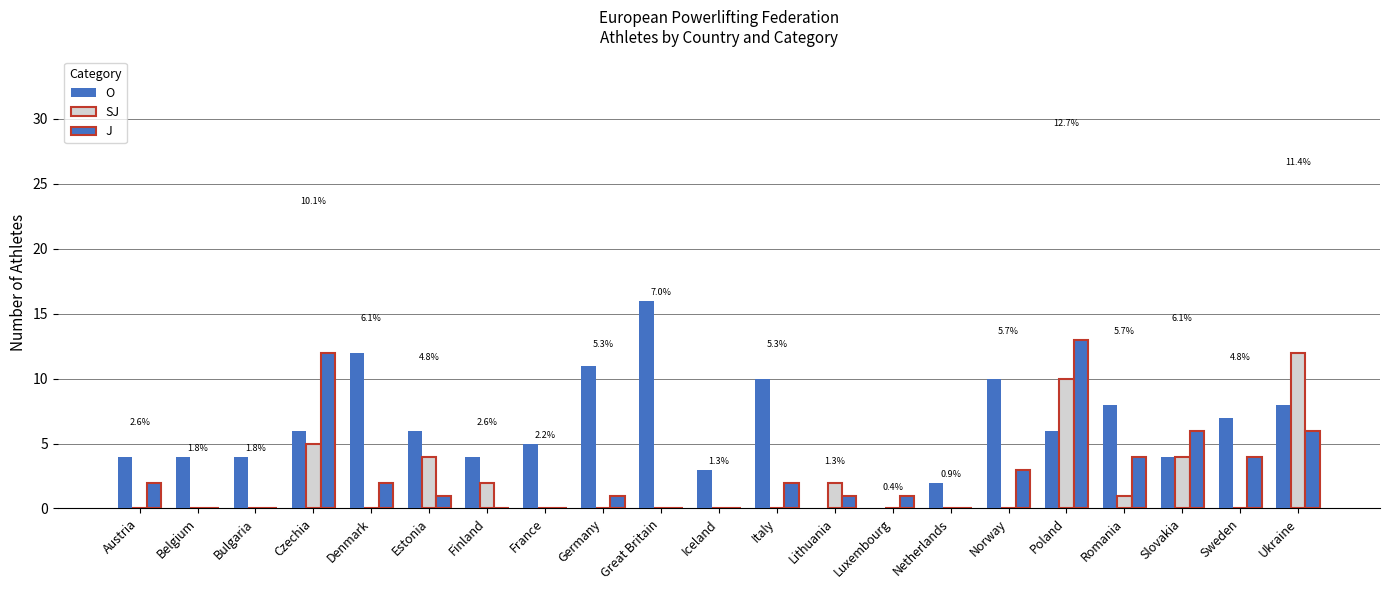

How many data points does each series have?

21